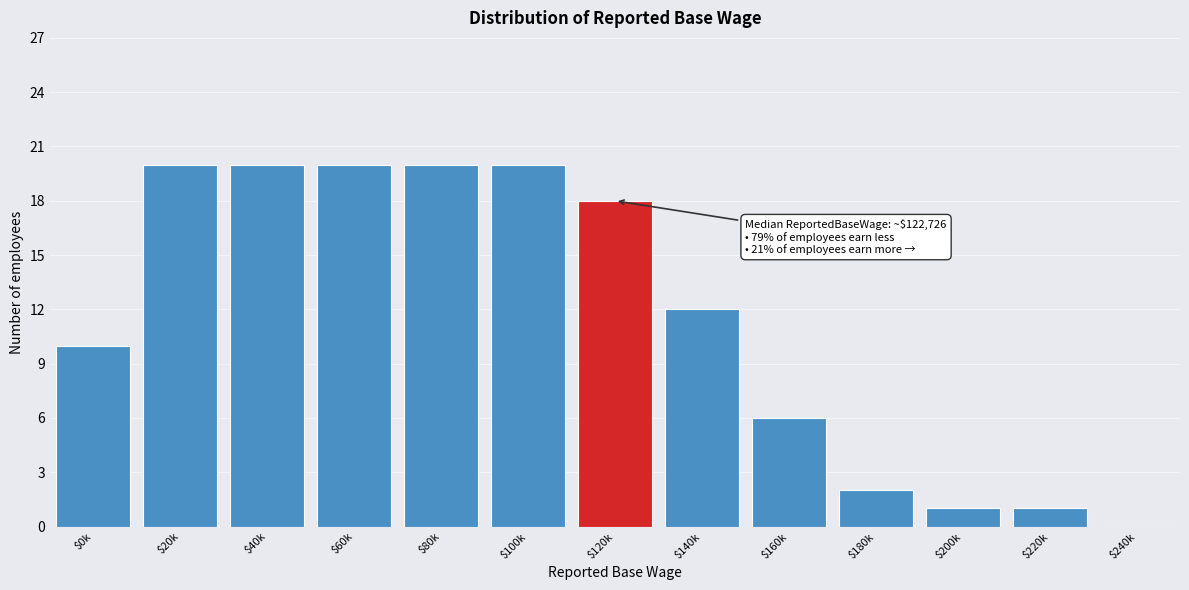

True or false: the data shows 12 at $140k.

True